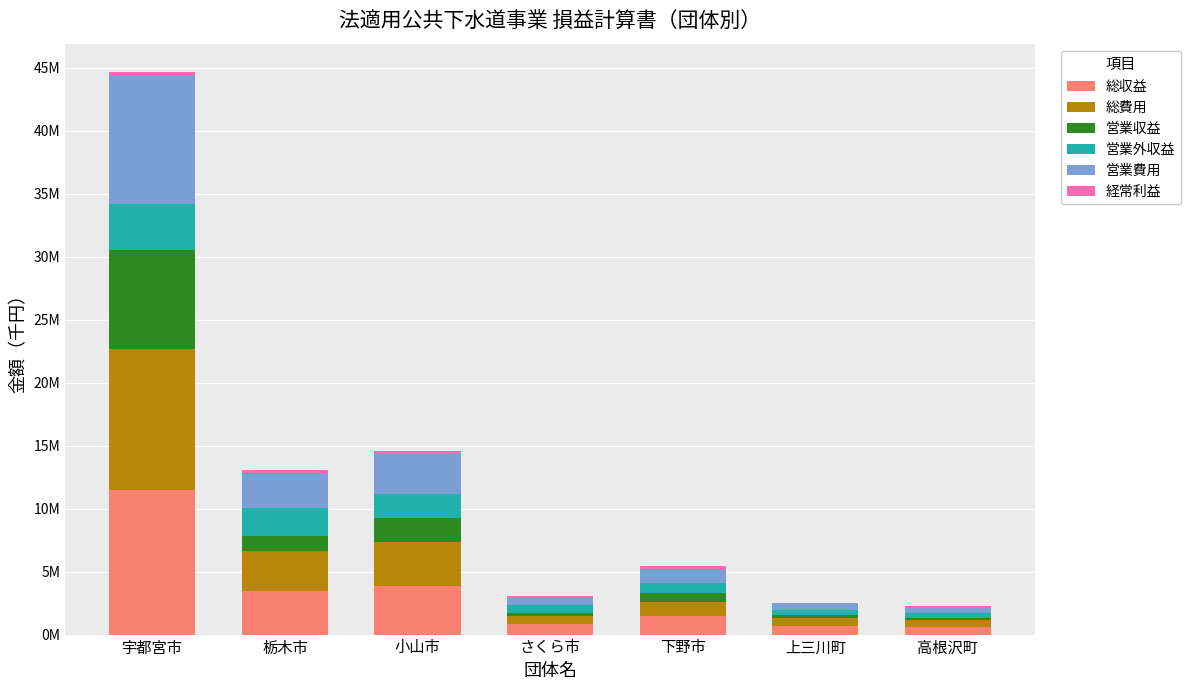

Are the bars grouped side by side (vs. stacked)?

No